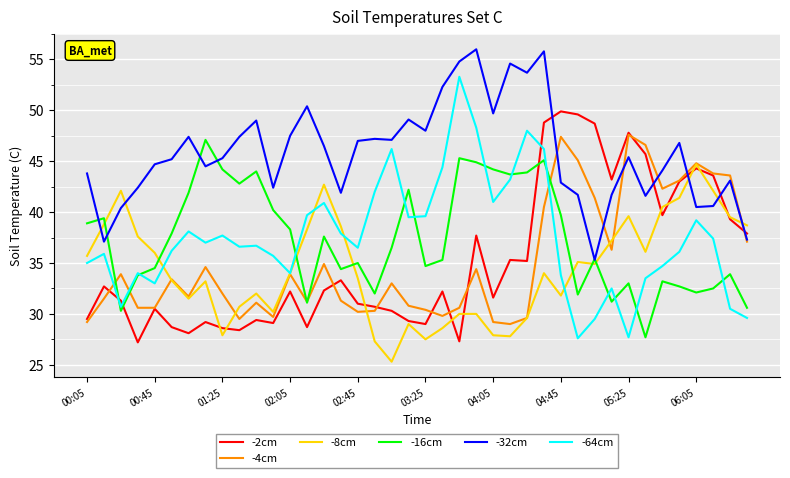

Which series has the largest total across all categories?

-32cm